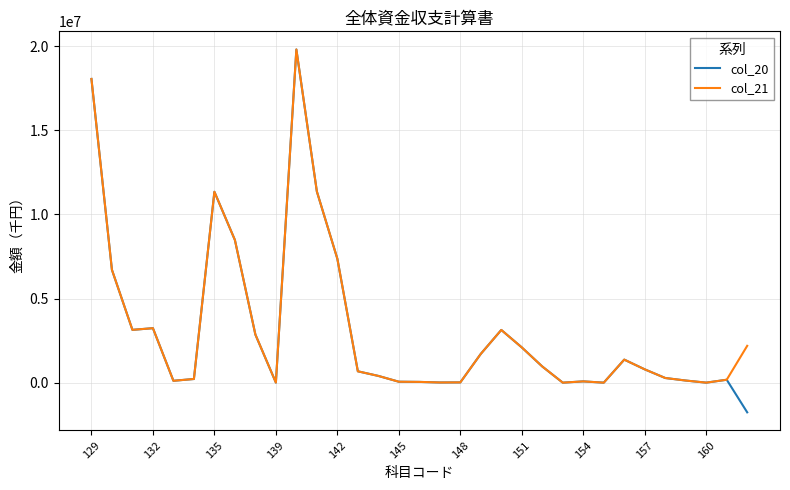

What is the maximum value shown in the chart?

19802856